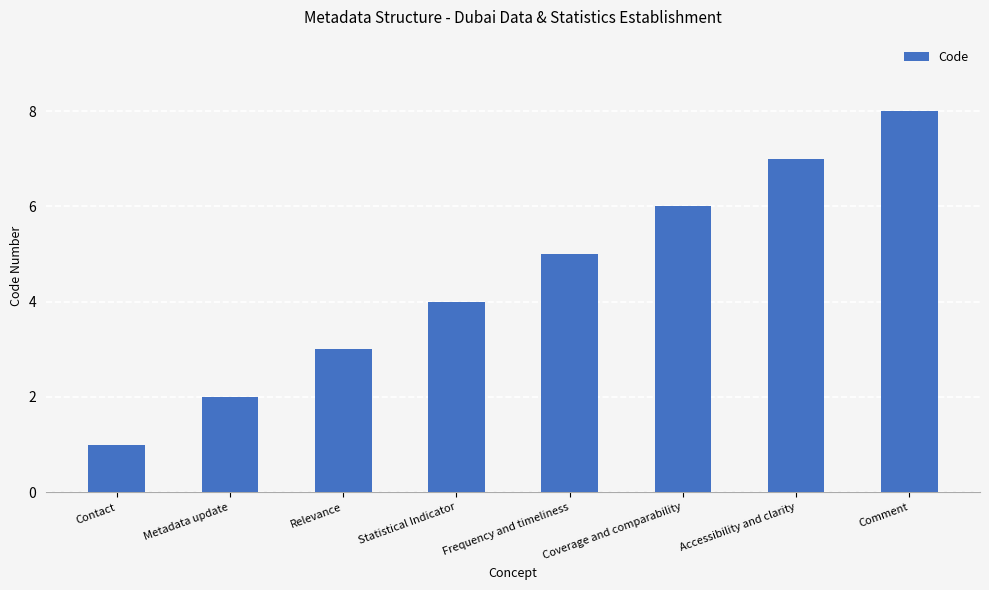

What position from the right is Relevance?

6